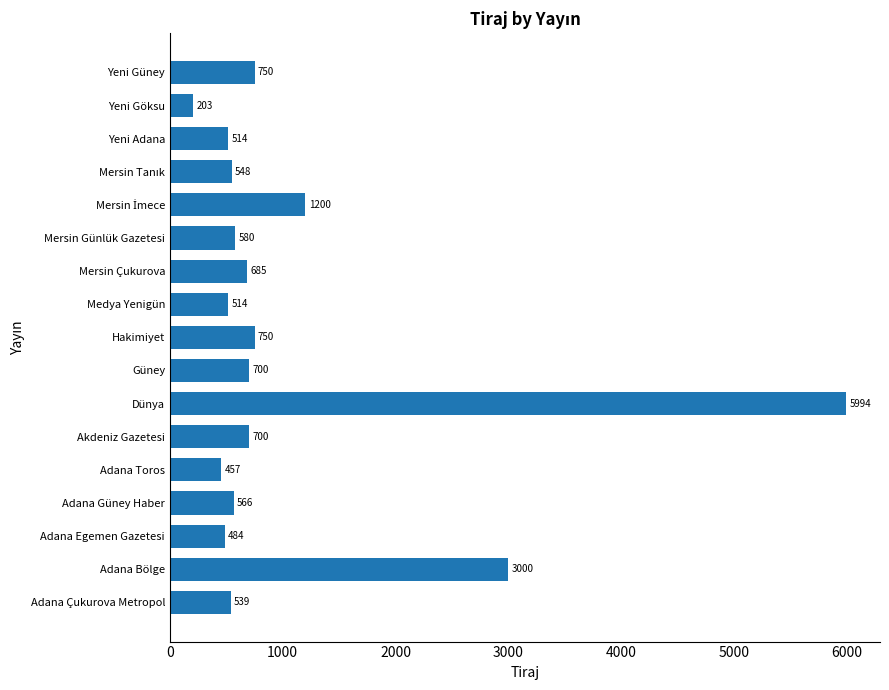

What is the change in value from Adana Çukurova Metropol to Adana Güney Haber?

+27